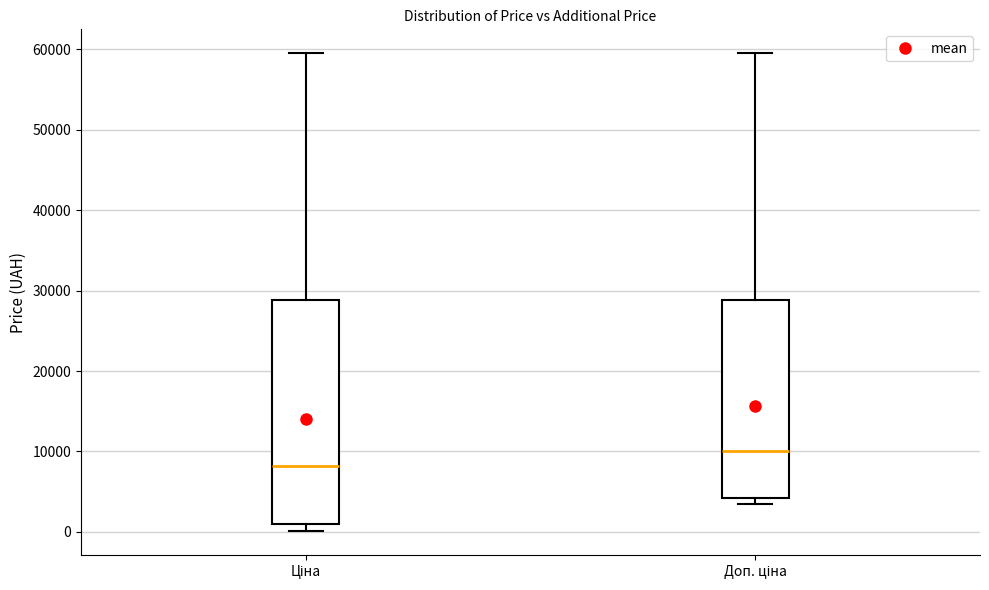

Which box has the lowest median line?

Ціна